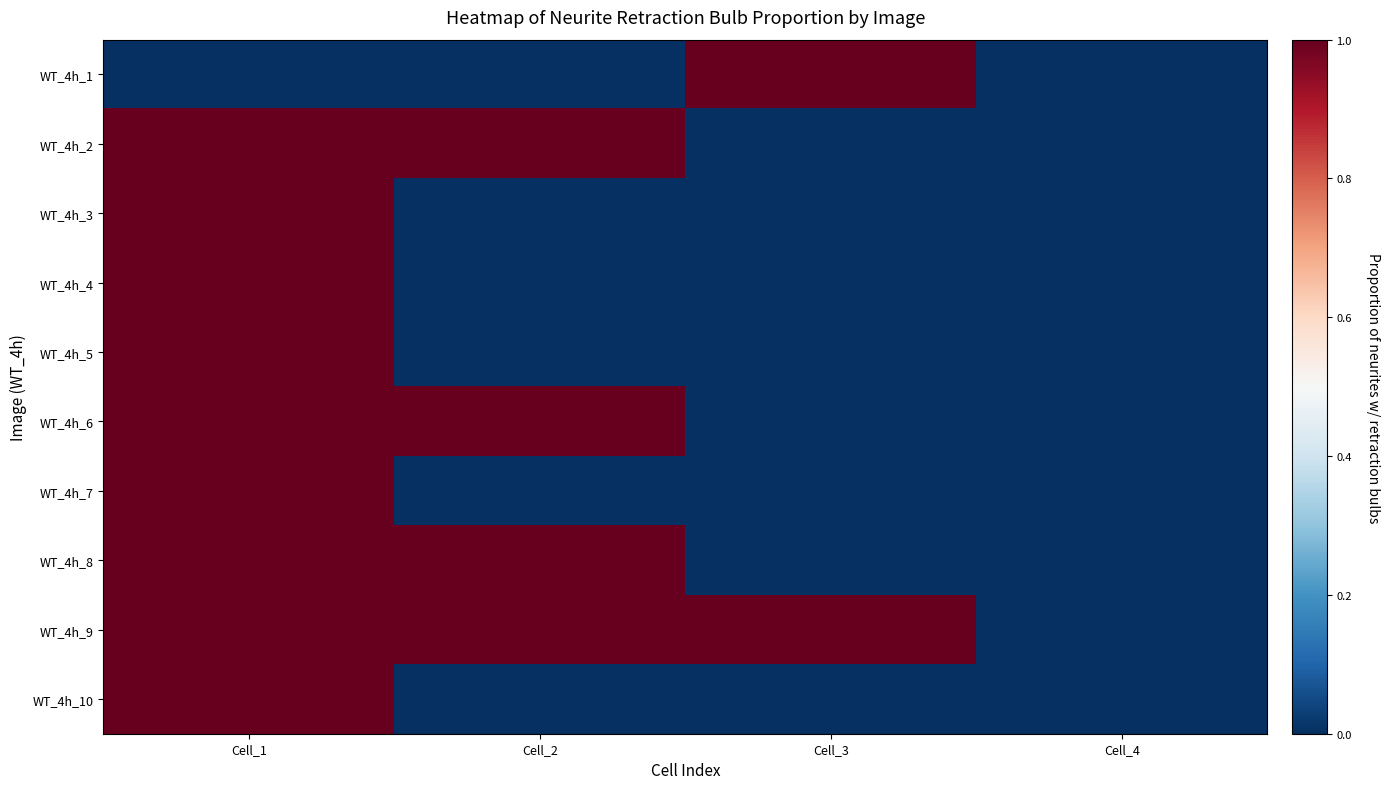

Between Cell_1 and Cell_2, which is larger?

Cell_1